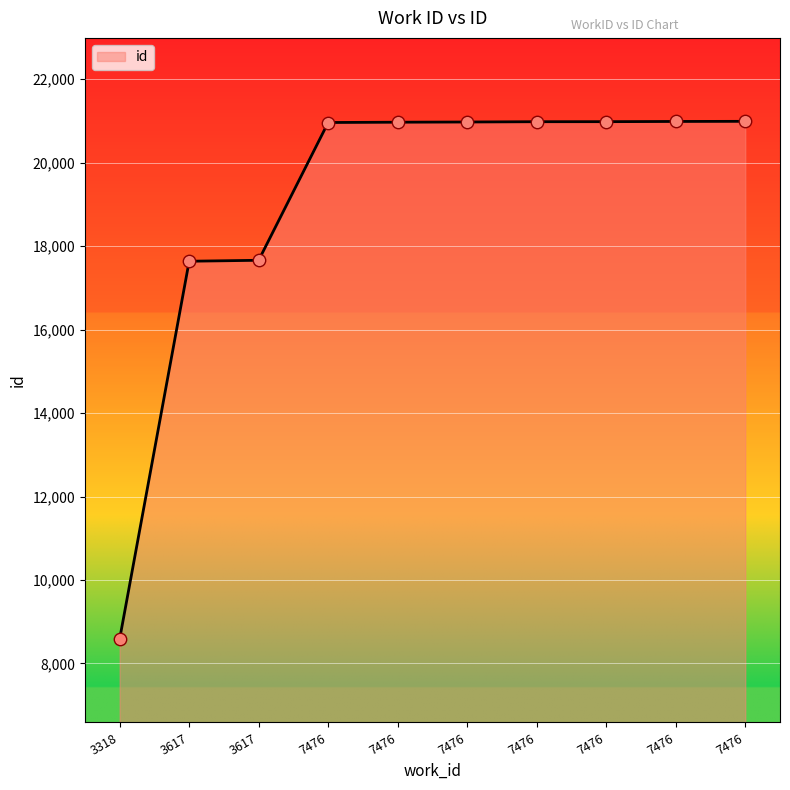

How many lines are shown in the chart?

1